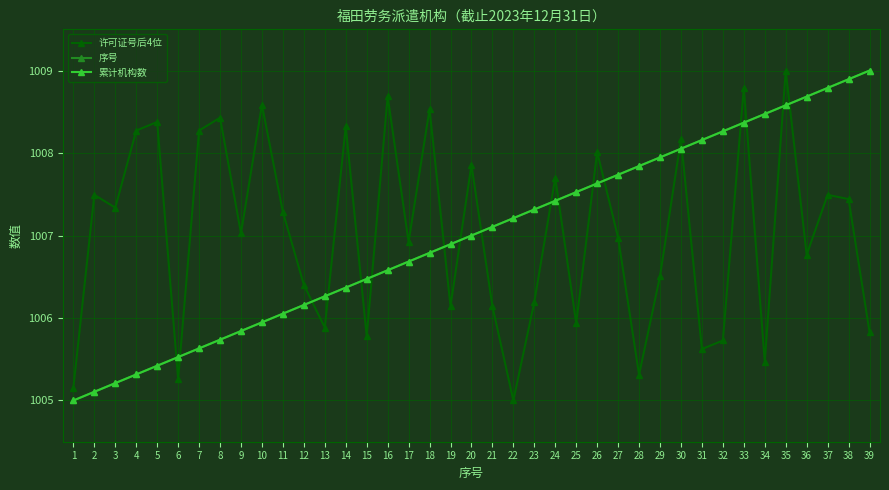

Does the chart have visible grid lines?

Yes